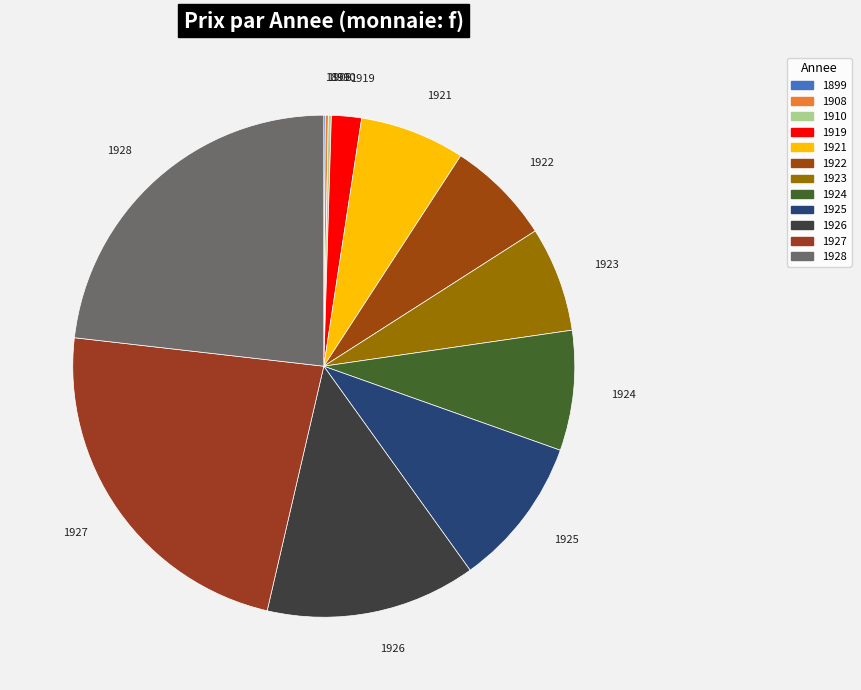

Combined, do 1928 and 1926 account for over 50%?

No